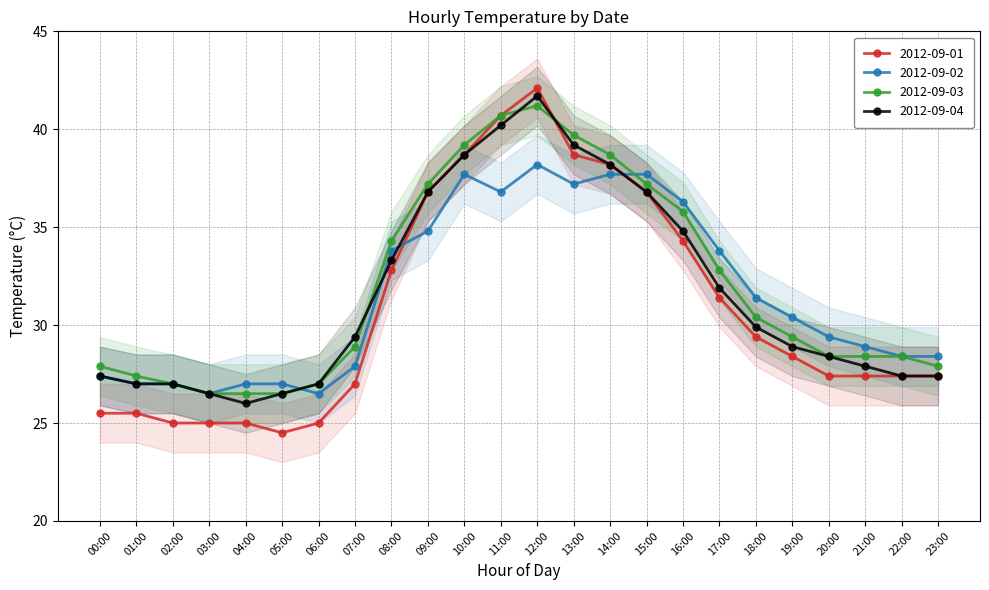

What are all the series names shown in the legend?

2012-09-01, 2012-09-02, 2012-09-03, 2012-09-04